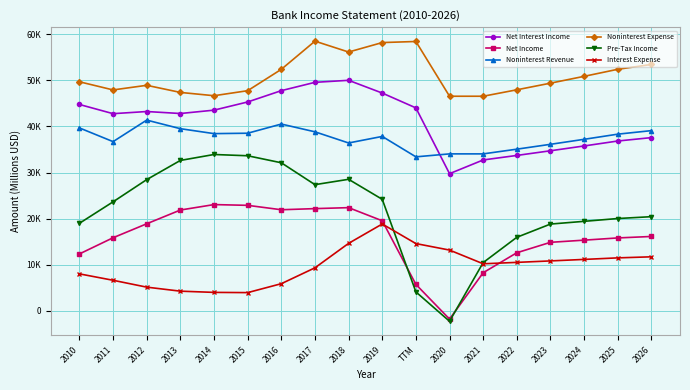

True or false: Net Income has a value of 21938.0 at 2016.

True